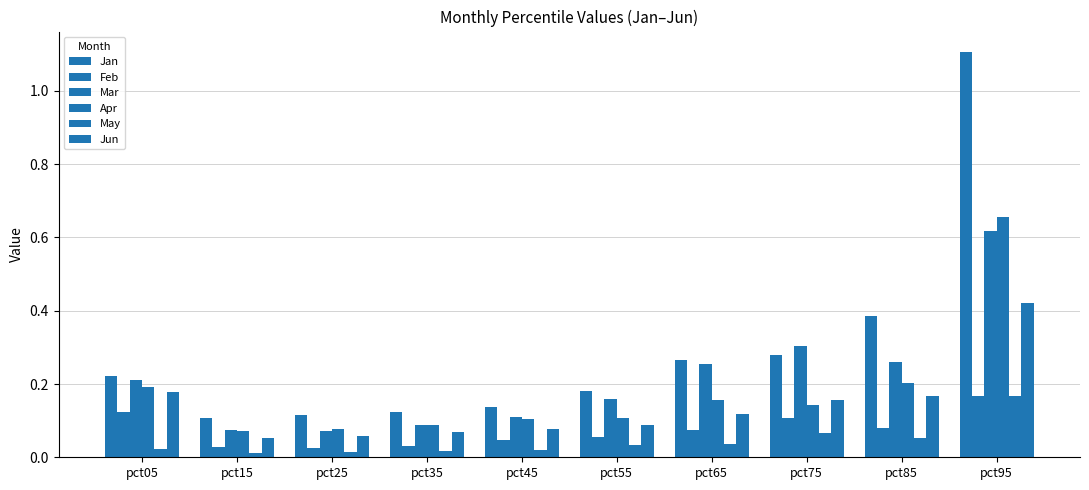

Which series has the widest spread of values?

Jan